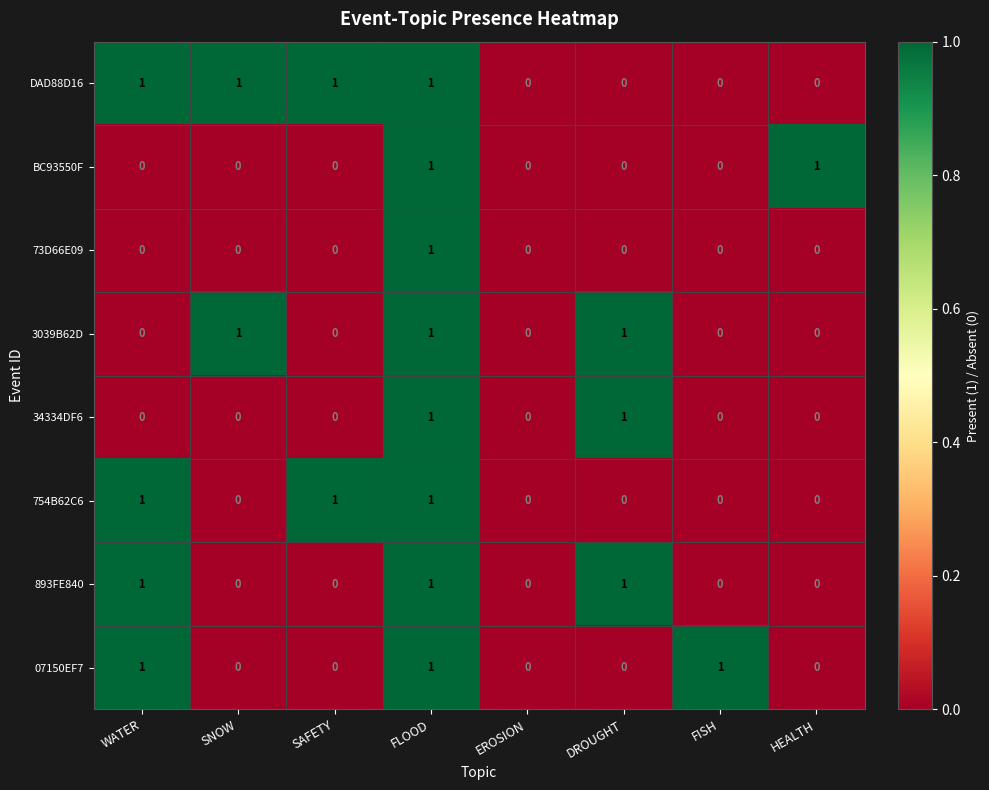

Count the 754B62C6 values in the range 0 to 1.

8